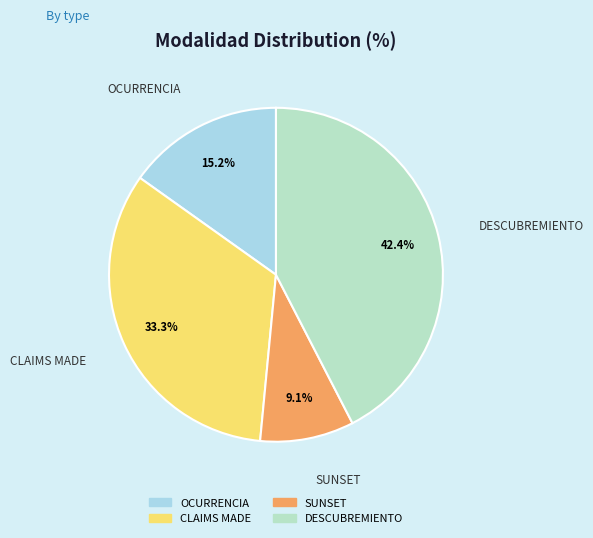

To the nearest percent, what is the combined percentage of OCURRENCIA and DESCUBREMIENTO?

58%